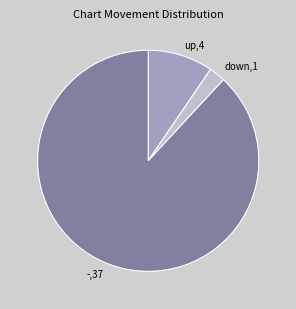

Rank the categories by value from highest to lowest.

-, up, down